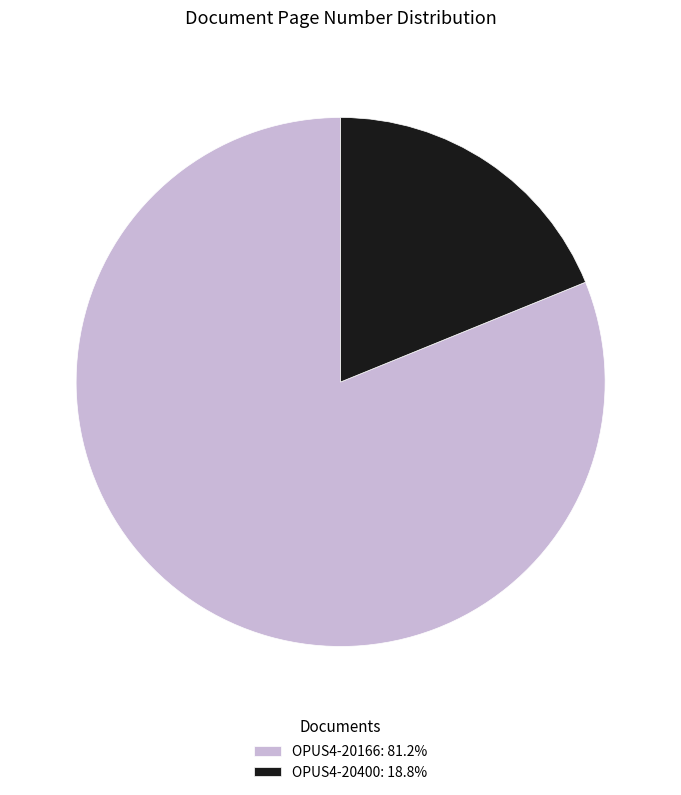

Combined, do OPUS4-20166: 81.2% and OPUS4-20400: 18.8% account for over 50%?

Yes